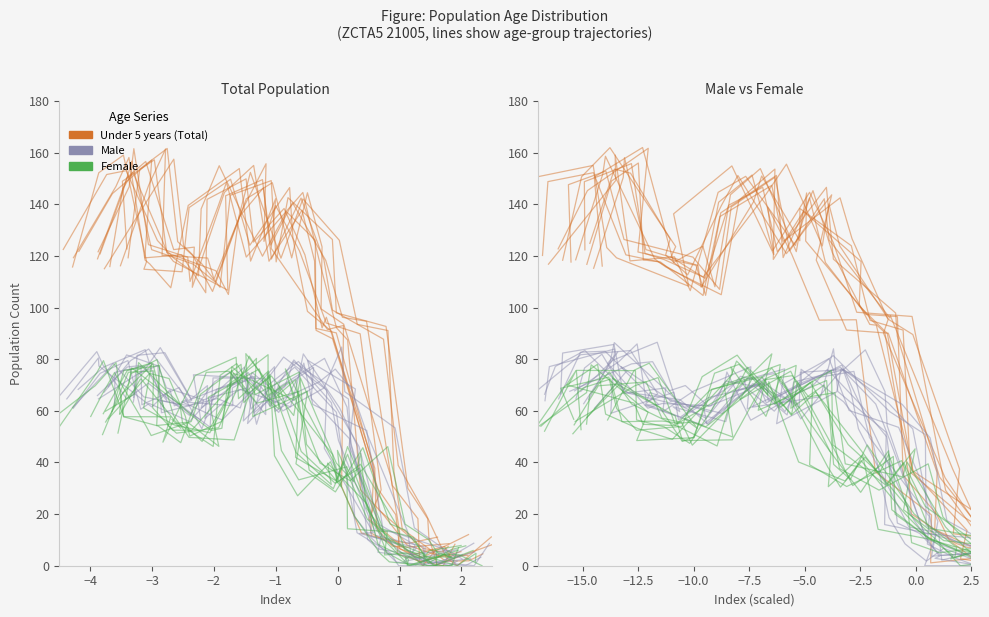

Reading left to right, transcribe all the data shown in this chart.

Under 5 years: 119.3	146.9	158.1	118.4	116.9	107.7	139.6	153.9	118.0	142.1	122.9	91.5	93.1	30.7	12.7	10.5	8.7	11.1
Male: 65.3	82.9	77.7	64.5	70.7	58.2	71.3	75.0	58.5	71.3	80.8	68.0	45.5	12.8	12.5	6.9	1.6	6.2
Female: 51.4	74.3	79.8	58.3	49.7	48.7	65.2	82.1	58.2	72.8	39.7	32.5	43.5	22.3	6.1	0.0	0.0	7.0